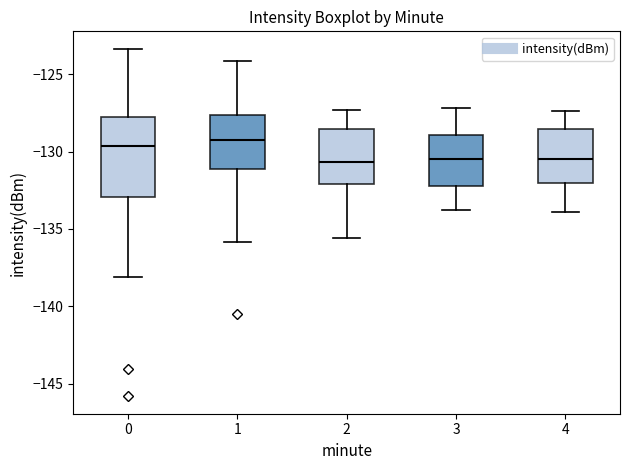

Where is the lower edge of the box at x = 0 on the y-axis? The values are not printed on the chart, so give them approximately, as read against the axis.

-133.0